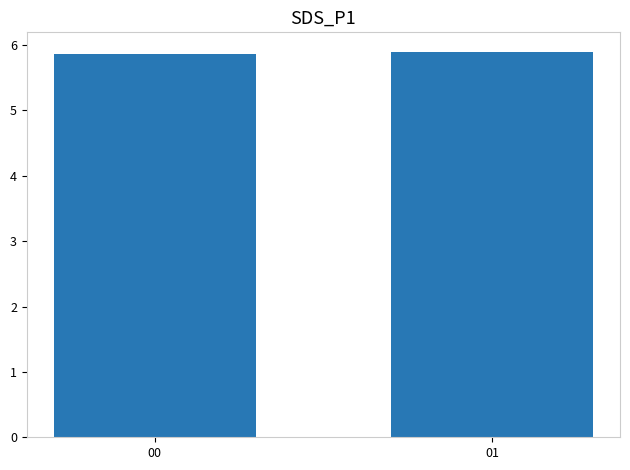

How many values are between 5 and 6?

2